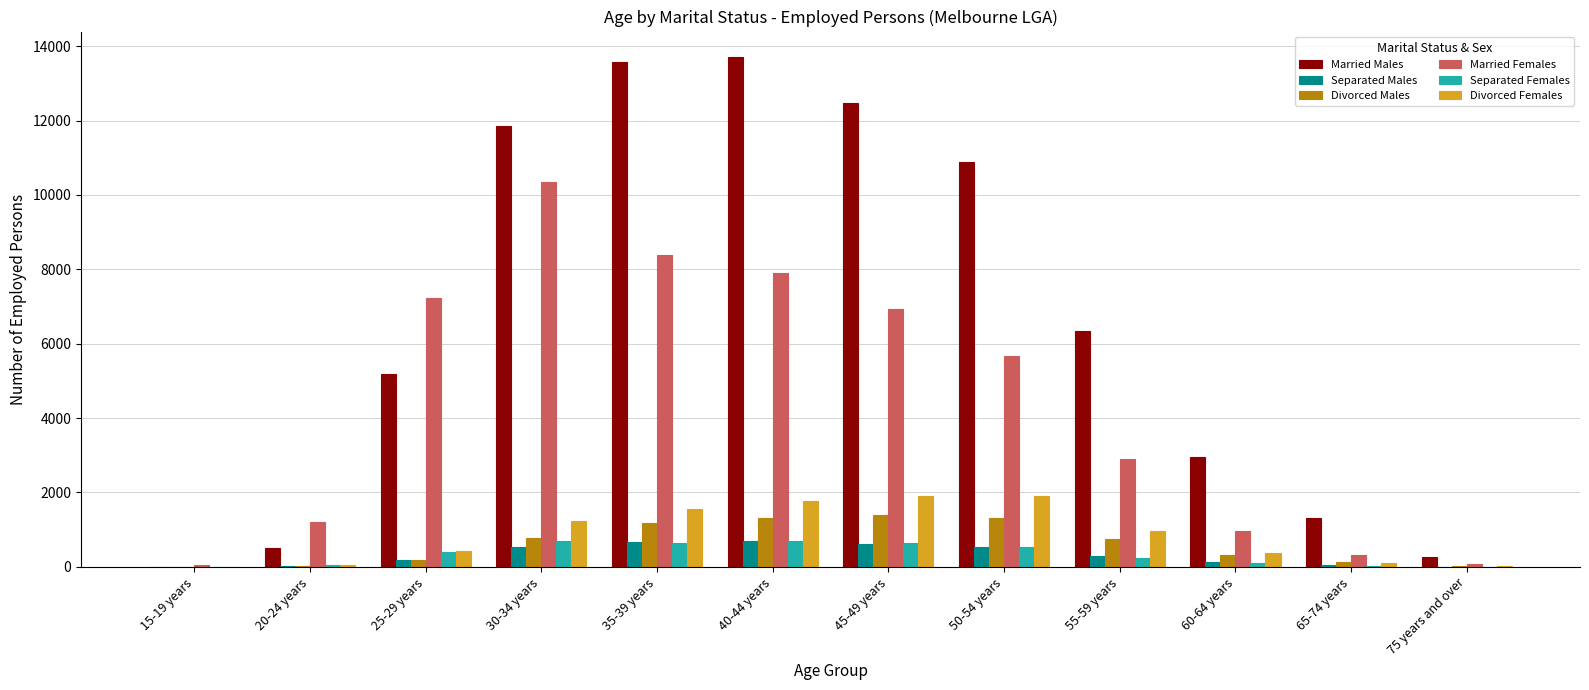

What is the sum of the Separated Females values at 45-49 years and 15-19 years?

635